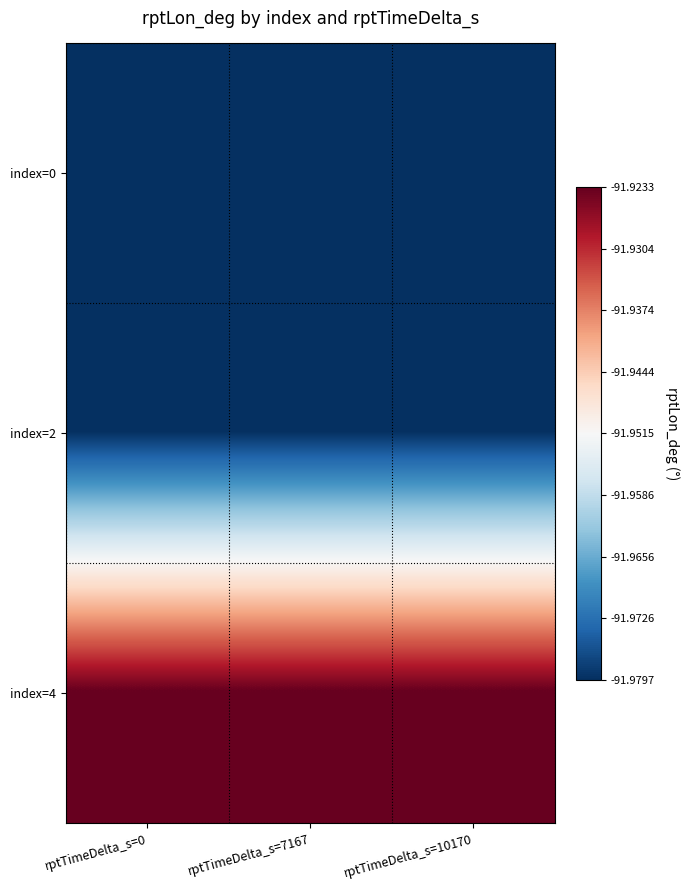

Between rptTimeDelta_s=7167 and rptTimeDelta_s=10170, which series saw the biggest shift?

index=0